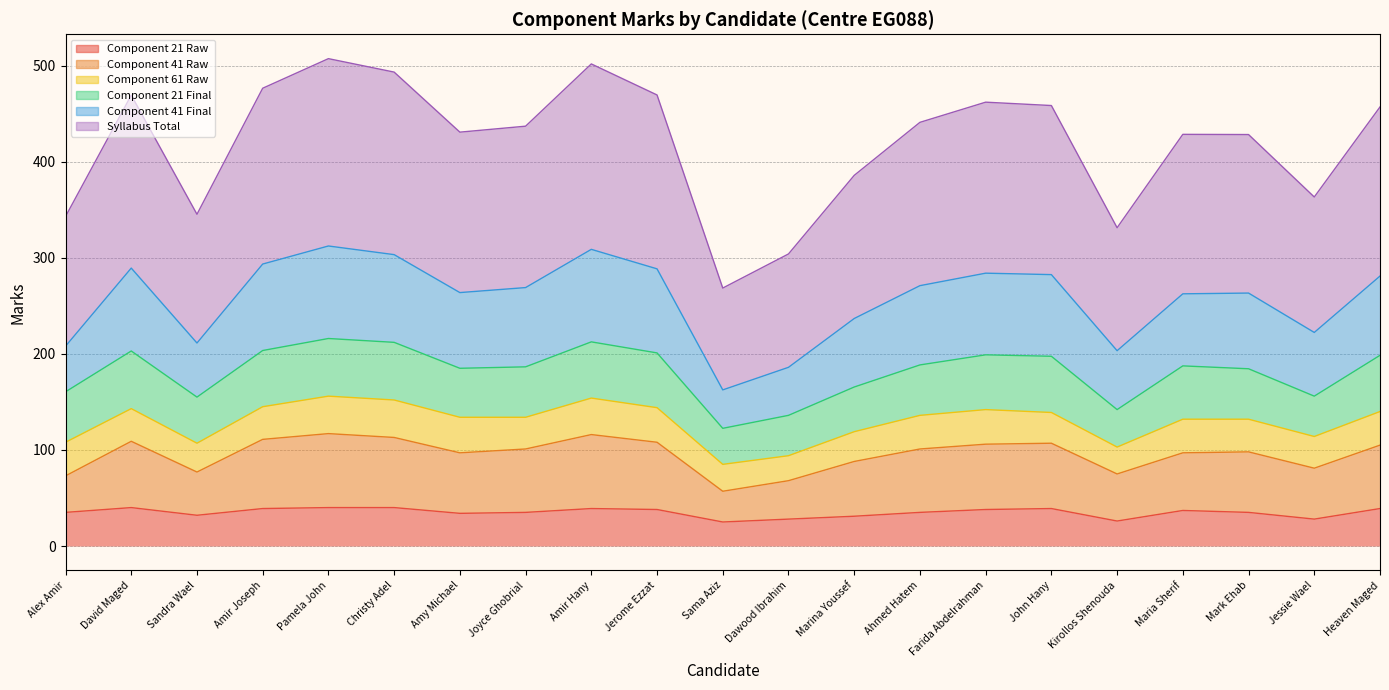

What is the label of the 16th point from the right?

Christy Adel